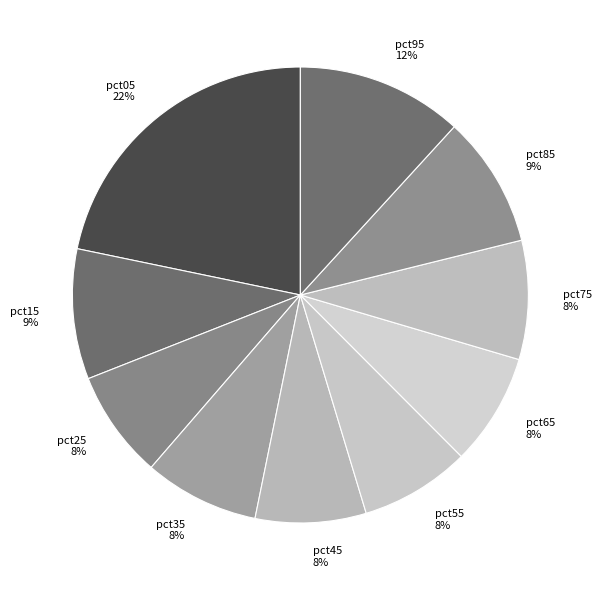

The pct05 slice represents 22% of the pie. True or false?

True